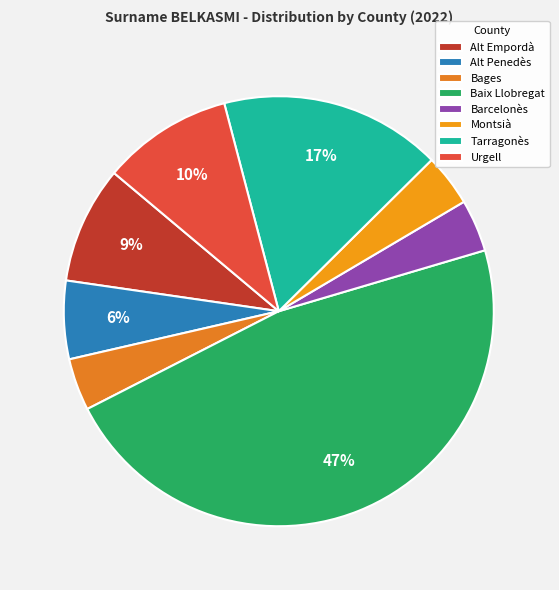

Rank the categories by value from lowest to highest.

Bages, Barcelonès, Montsià, Alt Penedès, Alt Empordà, Urgell, Tarragonès, Baix Llobregat